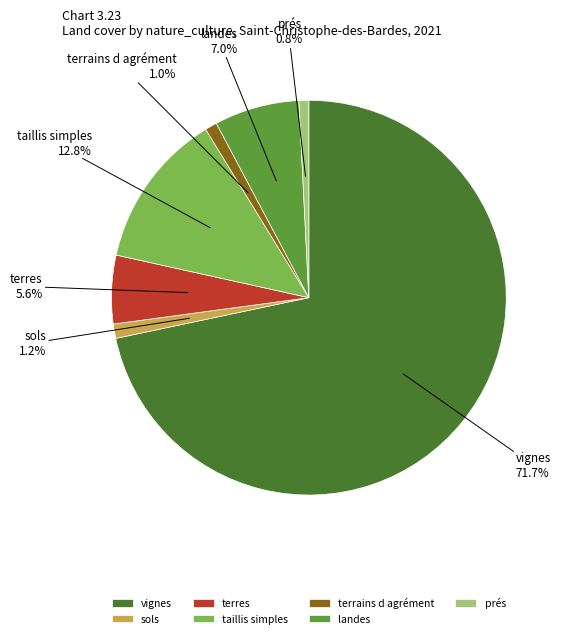

Is the sum of prés and sols greater than half?

No